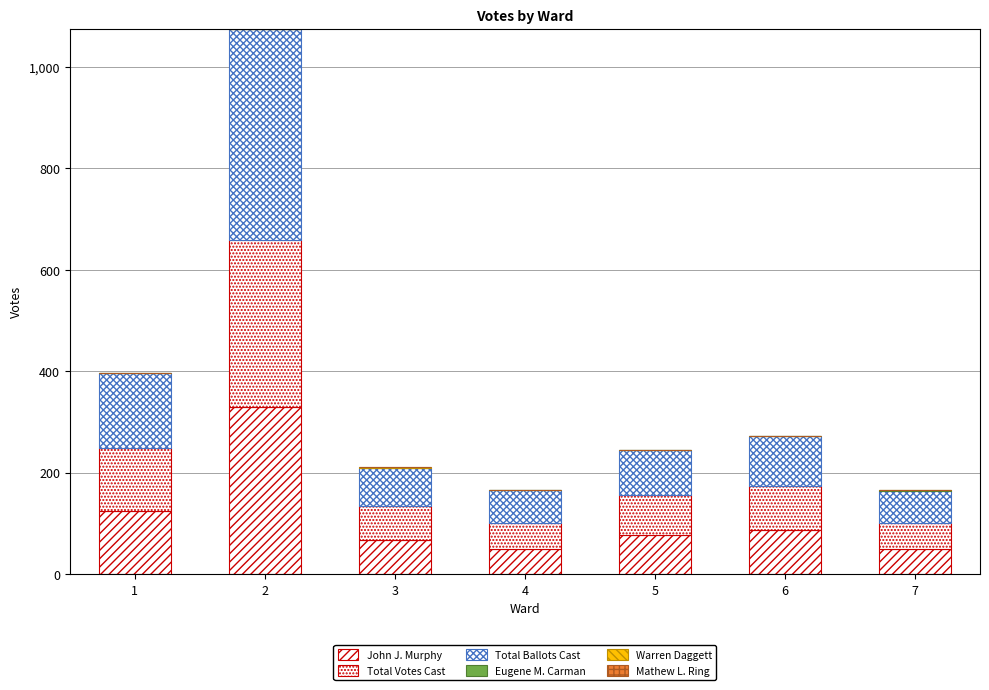

The Eugene M. Carman series shows 0 at 3. True or false?

True